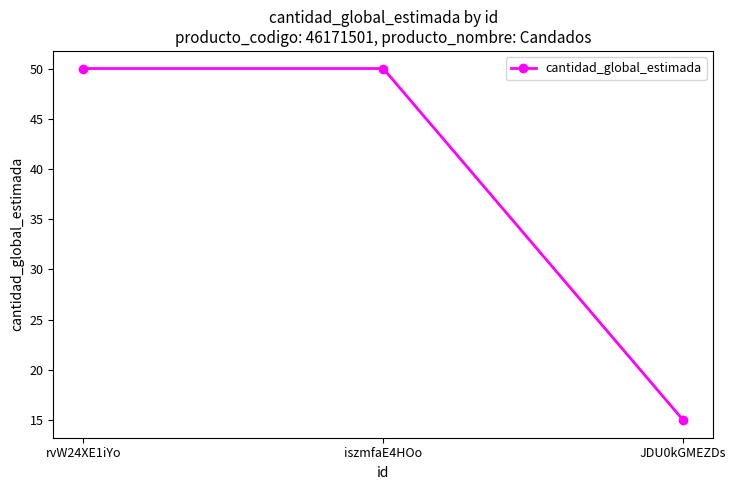

Reading left to right, list all the values displayed in this chart.

rvW24XE1iYo=50	iszmfaE4HOo=50	JDU0kGMEZDs=15